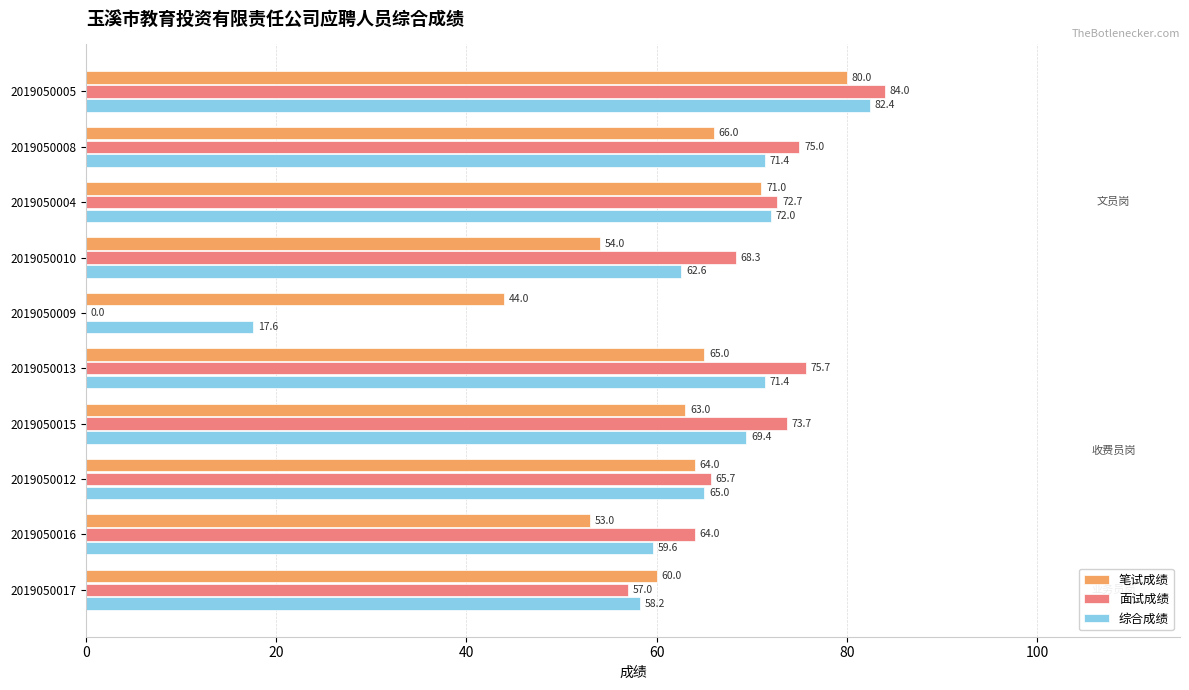

What is the approximate value of 综合成绩 at 2019050012?

65.0